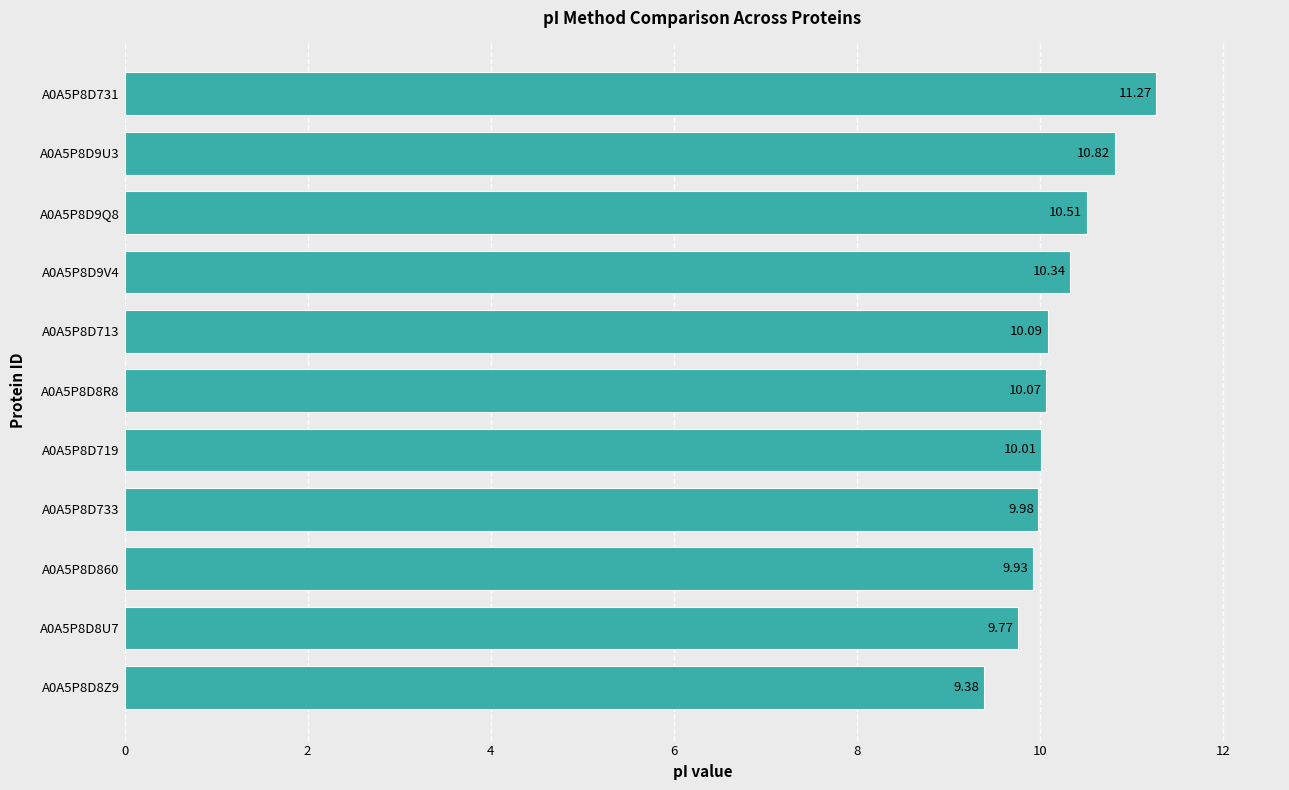

List the labels in order of value, smallest first.

A0A5P8D8Z9, A0A5P8D8U7, A0A5P8D860, A0A5P8D733, A0A5P8D719, A0A5P8D8R8, A0A5P8D713, A0A5P8D9V4, A0A5P8D9Q8, A0A5P8D9U3, A0A5P8D731